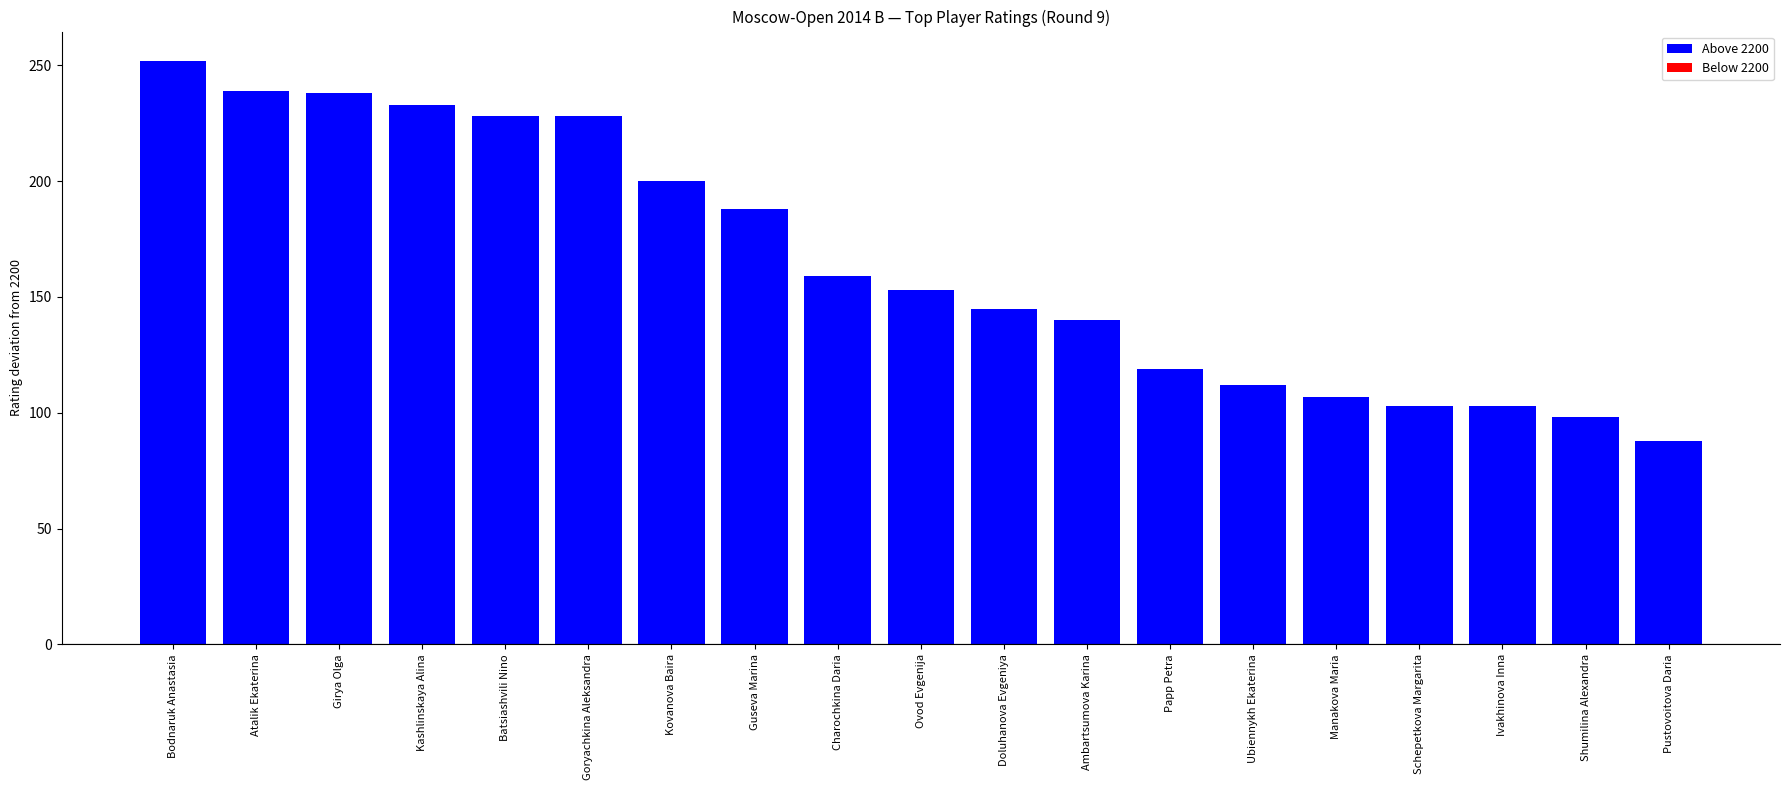

Where does the data first go above 153?

Bodnaruk Anastasia